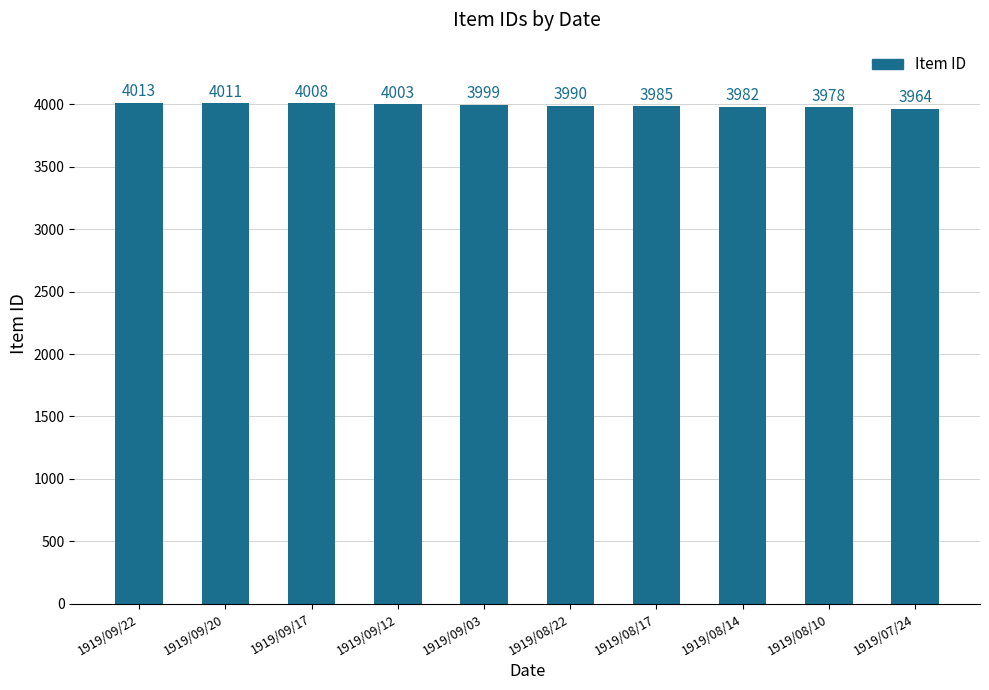

Rank the categories by value from highest to lowest.

1919/09/22, 1919/09/20, 1919/09/17, 1919/09/12, 1919/09/03, 1919/08/22, 1919/08/17, 1919/08/14, 1919/08/10, 1919/07/24